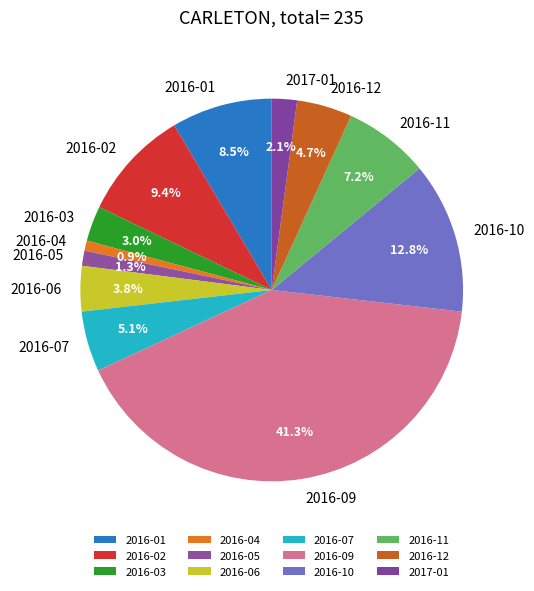

How many segments does this pie chart have?

12